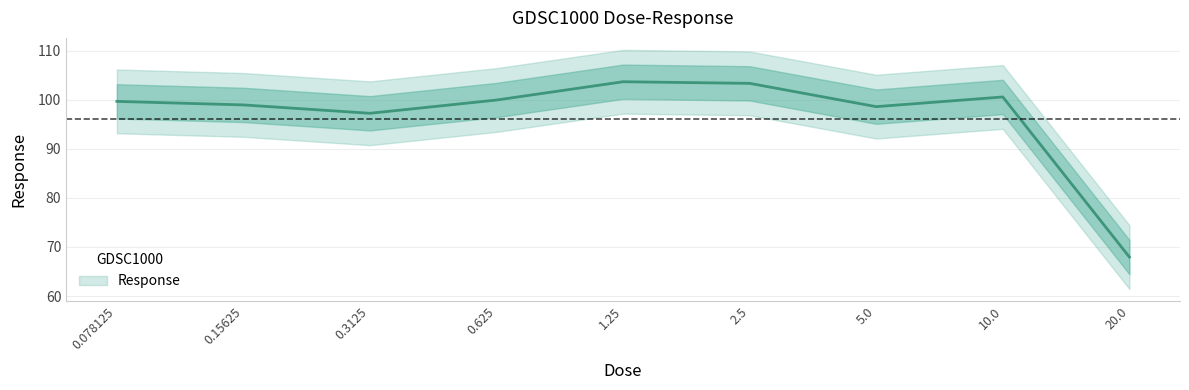

Reading left to right, list all the values displayed in this chart.

0.078125=99.7	0.15625=98.9	0.3125=97.2	0.625=99.9	1.25=103.7	2.5=103.3	5.0=98.6	10.0=100.6	20.0=67.9